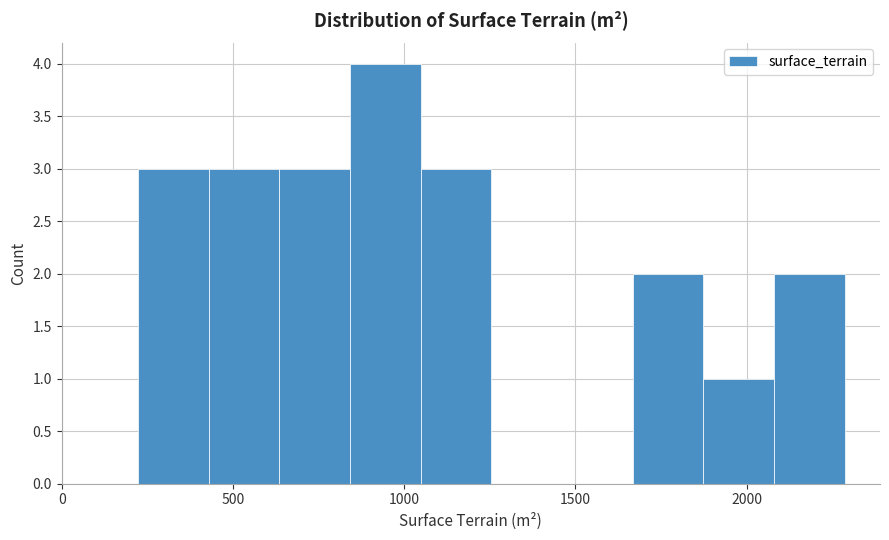

Reading left to right, list every bar in this chart as the range it spans on the x-axis followed by its height. Neither the bar edges nor the heights are printed on the chart, so give them approximately, as read against the axes.

200 to 450: 3
450 to 650: 3
650 to 850: 3
850 to 1050: 4
1050 to 1250: 3
1250 to 1450: 0
1450 to 1650: 0
1650 to 1850: 2
1850 to 2100: 1
2100 to 2300: 2